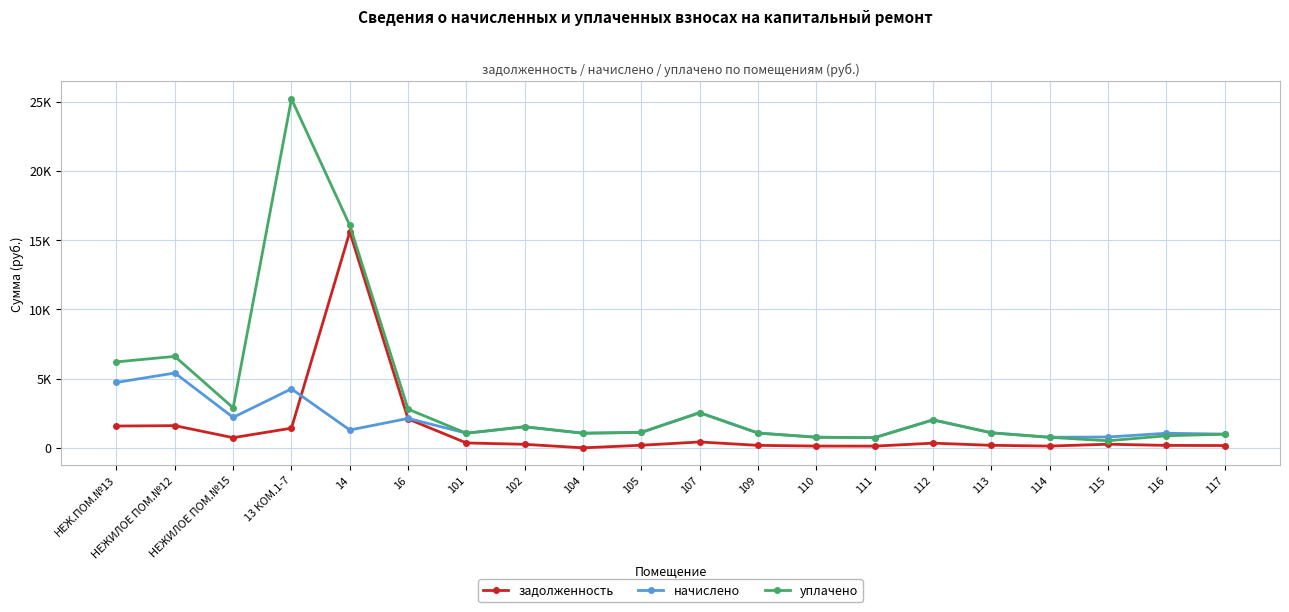

Which category has the lowest value in the уплачено series?

115